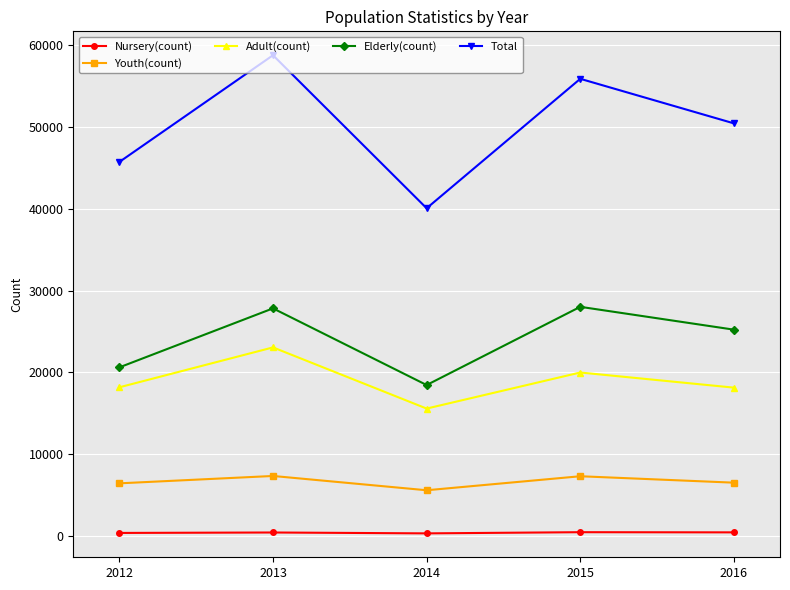

The value of Adult(count) at 2016 is 30875. True or false?

False